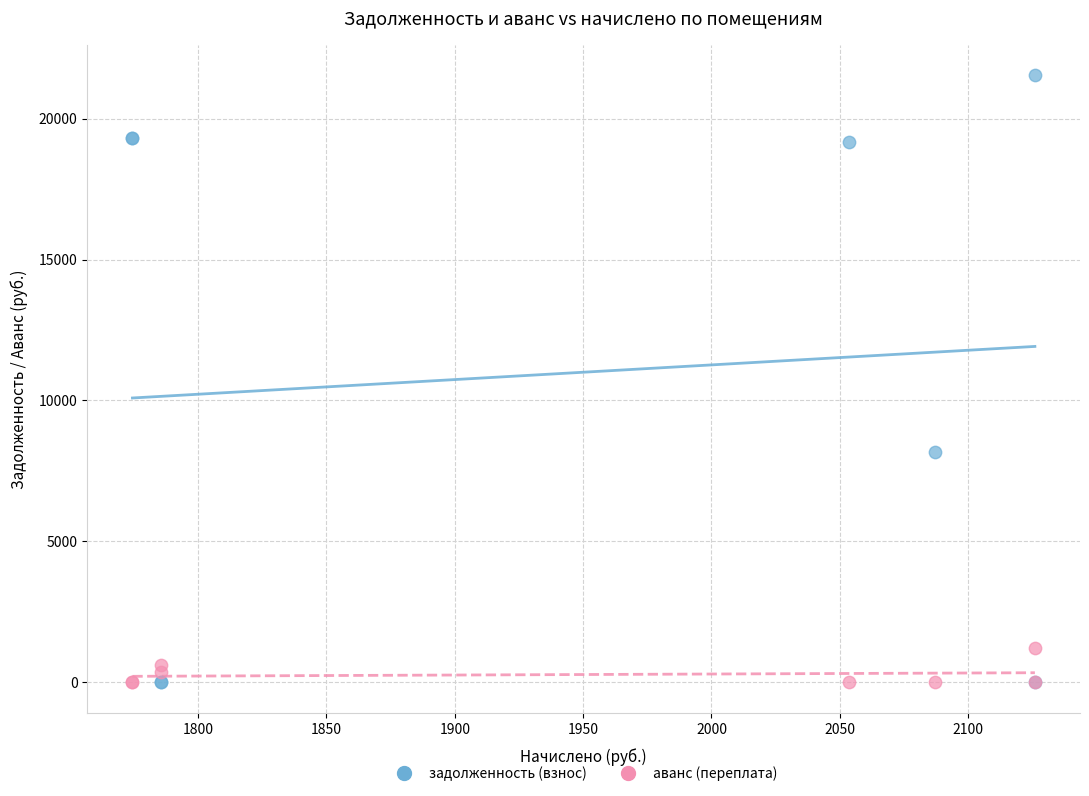

Which series reaches the maximum Y coordinate?

задолженность (взнос)